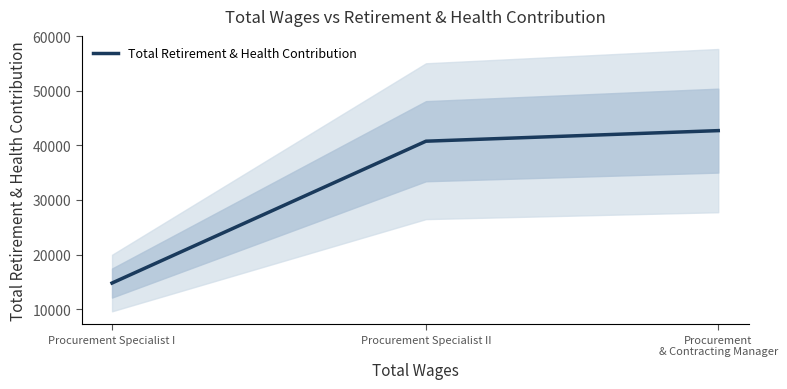

List the labels in order of value, largest first.

Procurement
& Contracting Manager, Procurement Specialist II, Procurement Specialist I